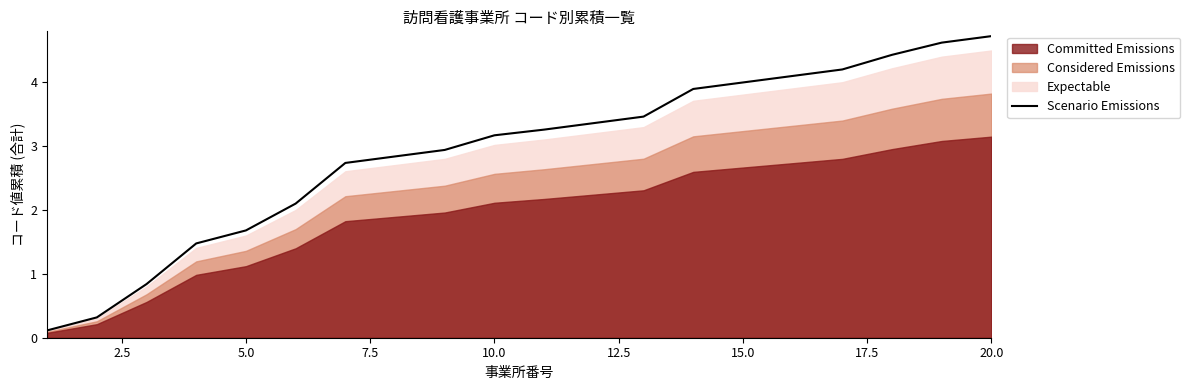

Where does the Scenario Emissions series first go above 3?

10.0